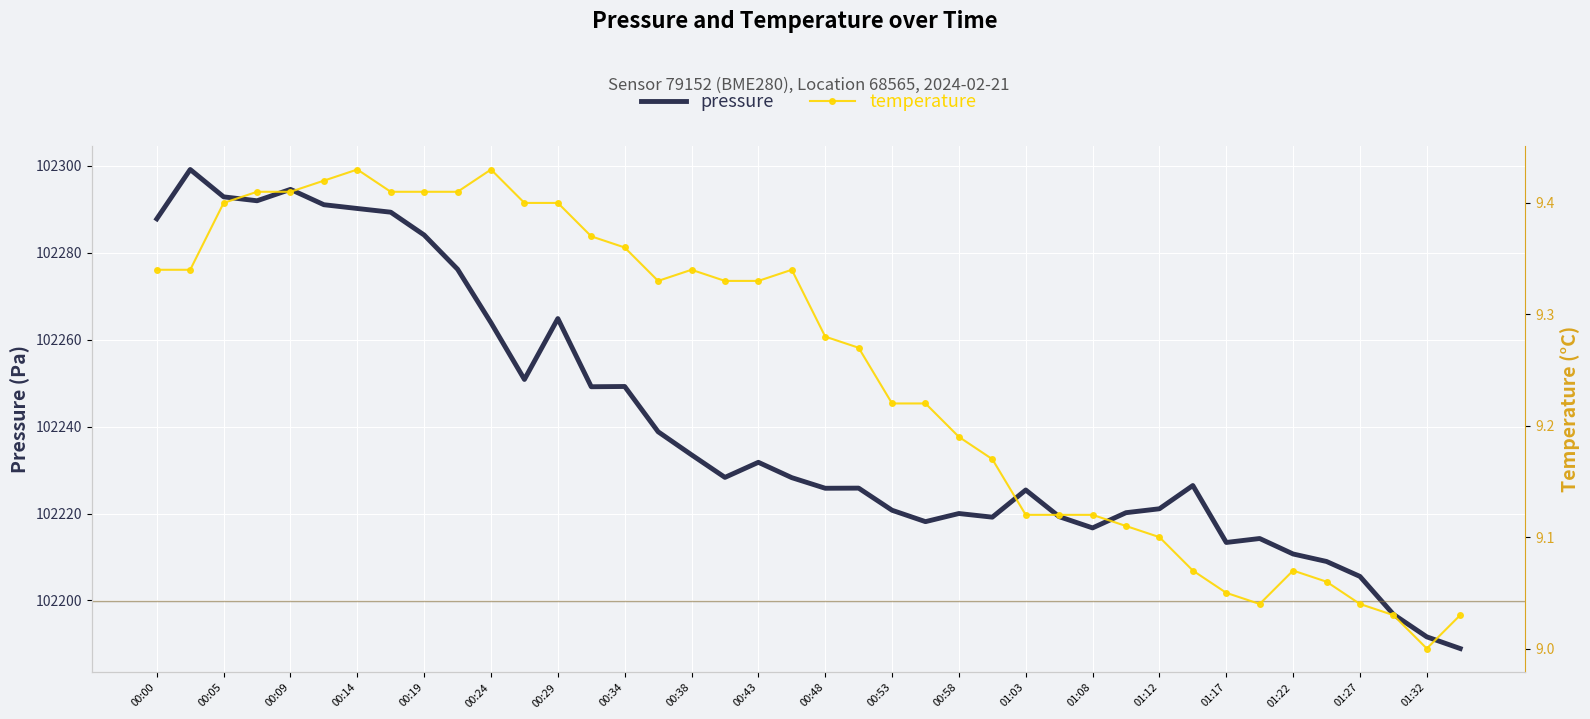

What is the lowest value of the pressure series?

102188.9